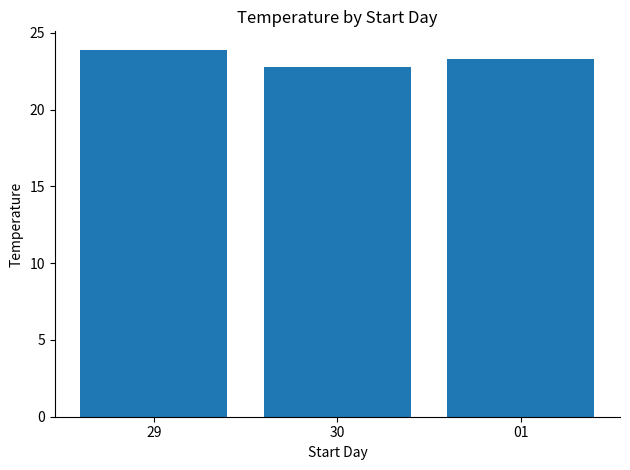

List the labels in order of value, largest first.

29, 01, 30